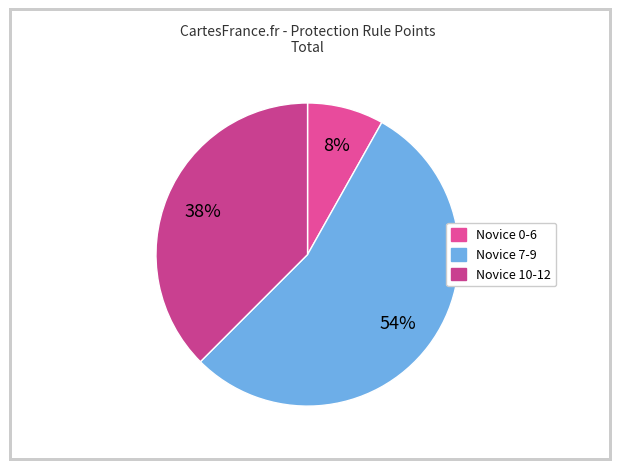

Does any single category account for the majority?

Yes